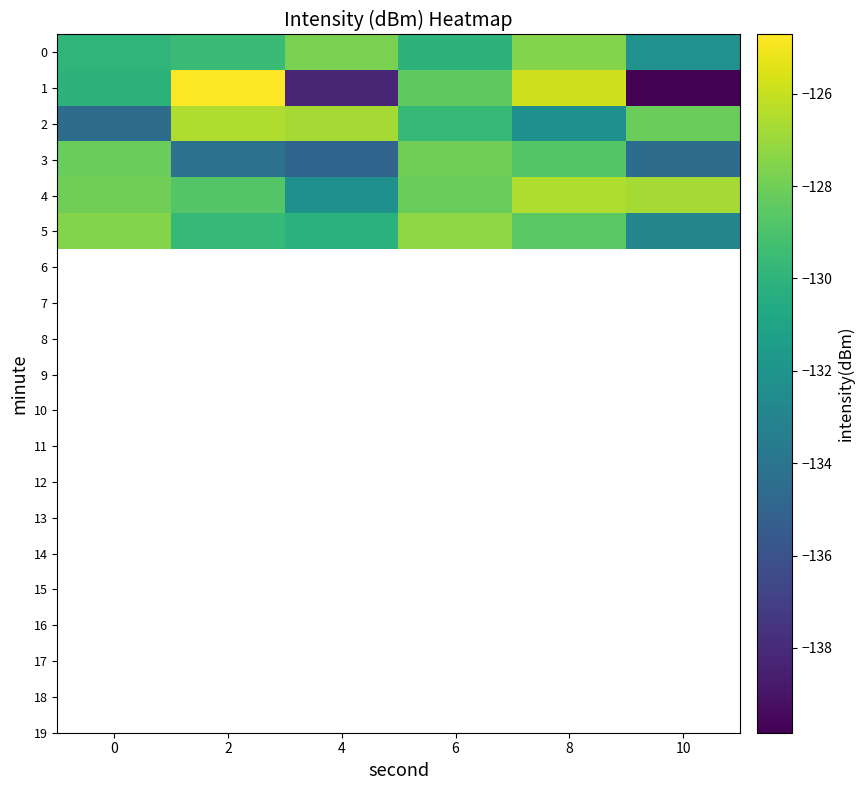

Rank the series at 0 from highest to lowest value.

5, 4, 3, 0, 1, 2